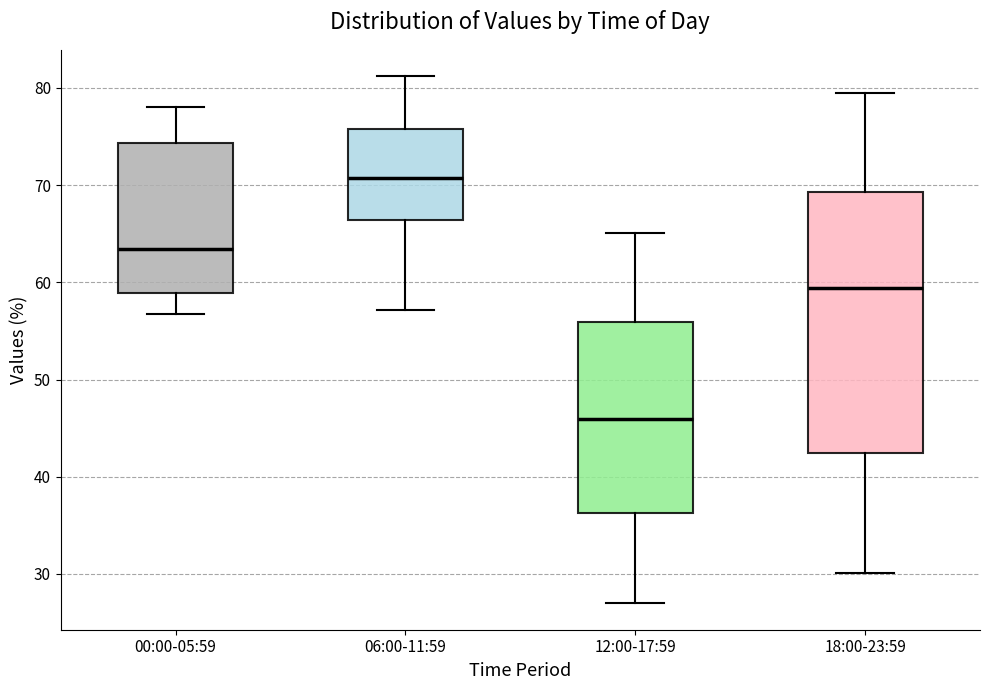

Where does the median line of the box for 00:00-05:59 sit on the y-axis? The values are not printed on the chart, so give them approximately, as read against the axis.

63